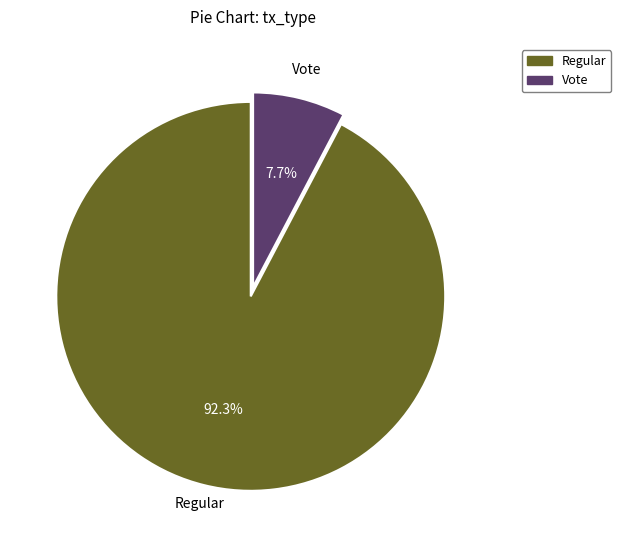

Does Vote account for over 50% of the chart?

No